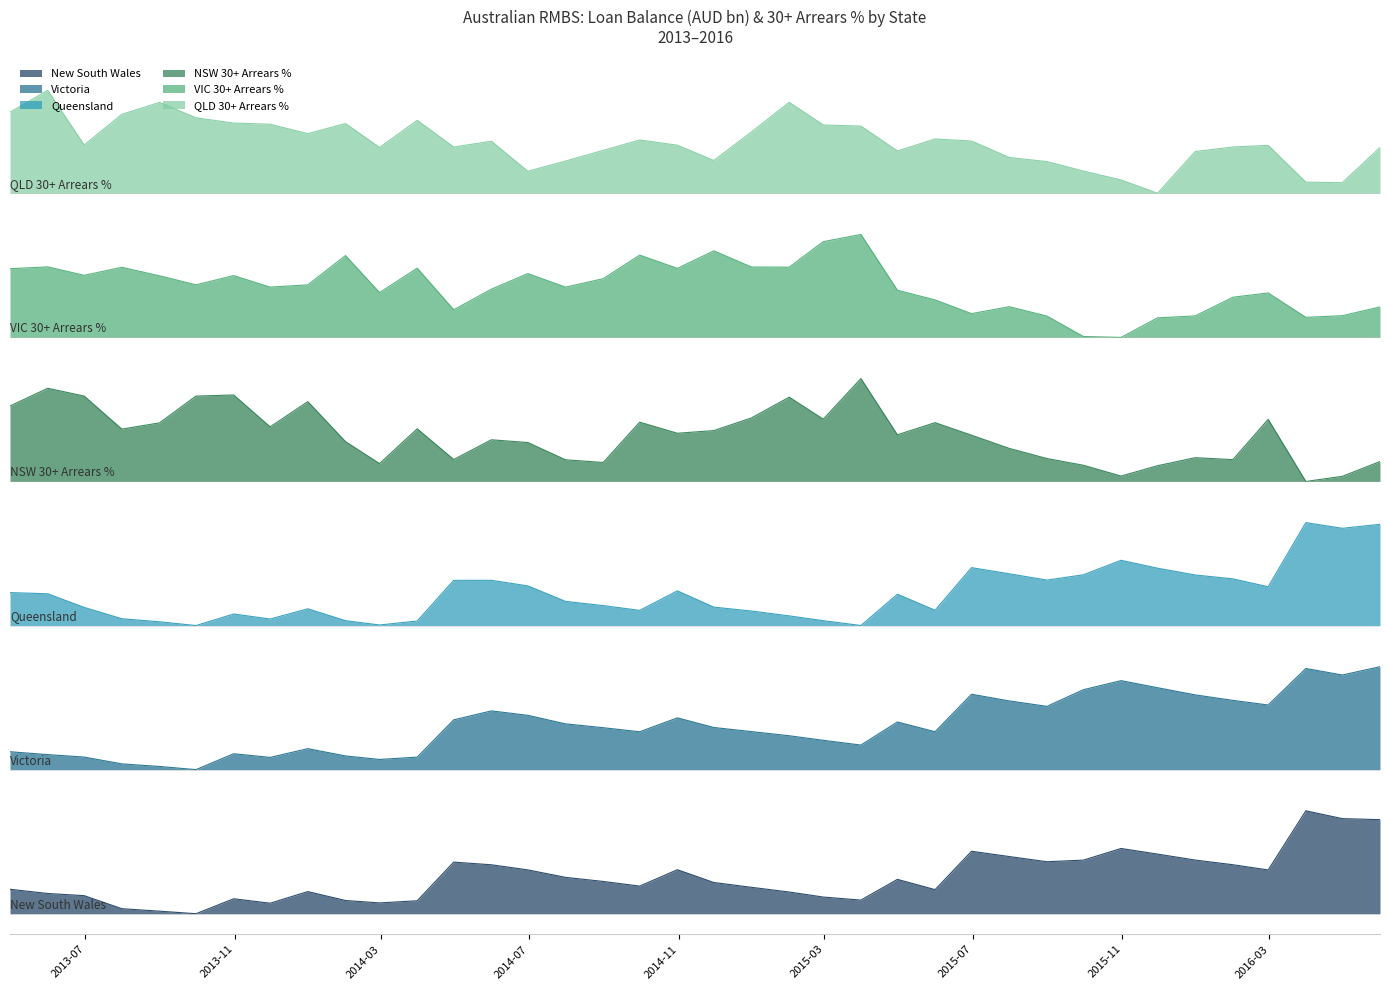

What is the difference between the highest and lowest values at 30/11/2014?

7.0